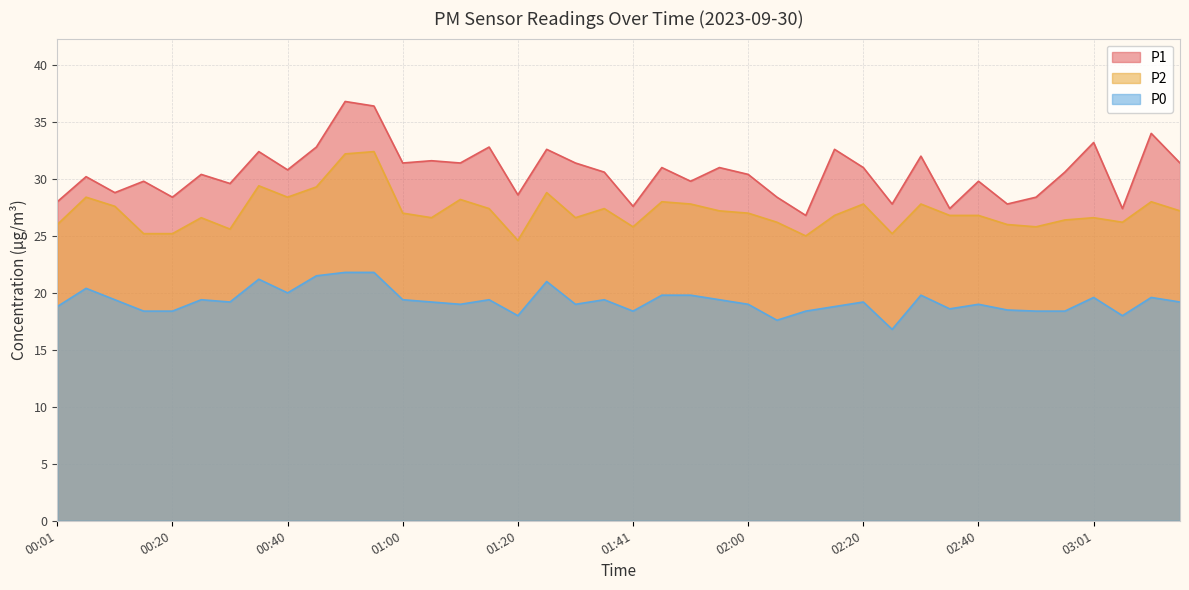

Reading left to right, transcribe all the data shown in this chart.

P1: 28.0	30.2	28.8	29.8	28.4	30.4	29.6	32.4	30.8	32.8	36.8	36.4	31.4	31.6	31.4	32.8	28.6	32.6	31.4	30.6	27.6	31.0	29.8	31.0	30.4	28.4	26.8	32.6	31.0	27.8	32.0	27.4	29.8	27.8	28.4	30.6	33.2	27.4	34.0	31.4
P2: 26.0	28.4	27.6	25.2	25.2	26.6	25.6	29.4	28.4	29.3	32.2	32.4	27.0	26.6	28.2	27.4	24.6	28.8	26.6	27.4	25.8	28.0	27.8	27.2	27.0	26.2	25.0	26.8	27.8	25.2	27.8	26.8	26.8	26.0	25.8	26.4	26.6	26.2	28.0	27.2
P0: 18.8	20.4	19.4	18.4	18.4	19.4	19.2	21.2	20.0	21.5	21.8	21.8	19.4	19.2	19.0	19.4	18.0	21.0	19.0	19.4	18.4	19.8	19.8	19.4	19.0	17.6	18.4	18.8	19.2	16.8	19.8	18.6	19.0	18.5	18.4	18.4	19.6	18.0	19.6	19.2